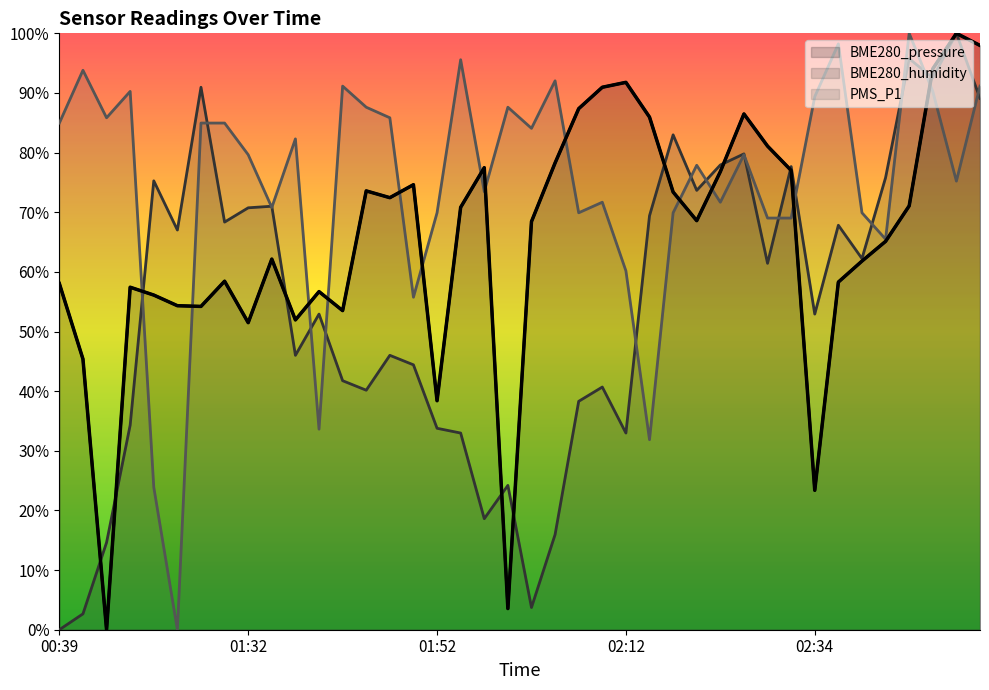

What is the difference between the maximum and minimum values in the BME280_humidity series?

100.0